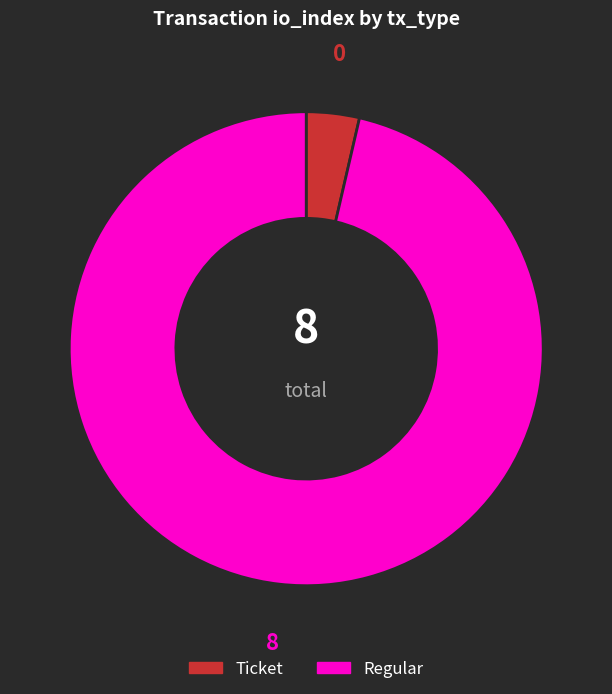

Approximately how many times larger is the value at Regular compared to Ticket?

26.7